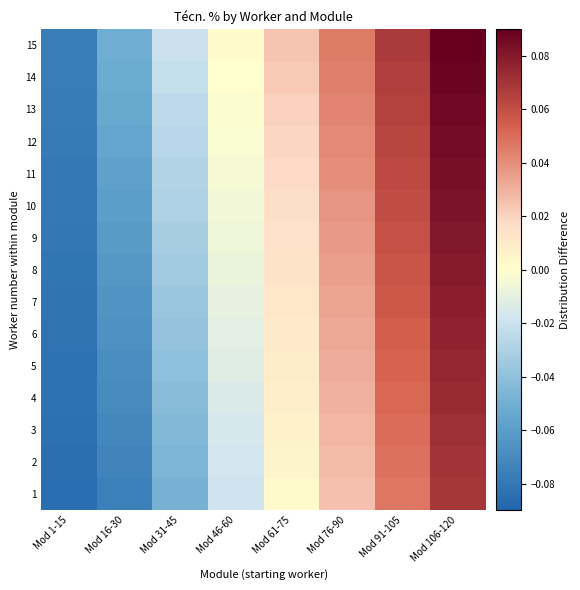

Reading left to right, transcribe all the data shown in this chart.

1: Mod 1-15=-0.1	Mod 16-30=-0.1	Mod 31-45=-0.0	Mod 46-60=-0.0	Mod 61-75=0.0	Mod 76-90=0.0	Mod 91-105=0.0	Mod 106-120=0.1
2: Mod 1-15=-0.1	Mod 16-30=-0.1	Mod 31-45=-0.0	Mod 46-60=-0.0	Mod 61-75=0.0	Mod 76-90=0.0	Mod 91-105=0.0	Mod 106-120=0.1
3: Mod 1-15=-0.1	Mod 16-30=-0.1	Mod 31-45=-0.0	Mod 46-60=-0.0	Mod 61-75=0.0	Mod 76-90=0.0	Mod 91-105=0.1	Mod 106-120=0.1
4: Mod 1-15=-0.1	Mod 16-30=-0.1	Mod 31-45=-0.0	Mod 46-60=-0.0	Mod 61-75=0.0	Mod 76-90=0.0	Mod 91-105=0.1	Mod 106-120=0.1
5: Mod 1-15=-0.1	Mod 16-30=-0.1	Mod 31-45=-0.0	Mod 46-60=-0.0	Mod 61-75=0.0	Mod 76-90=0.0	Mod 91-105=0.1	Mod 106-120=0.1
6: Mod 1-15=-0.1	Mod 16-30=-0.1	Mod 31-45=-0.0	Mod 46-60=-0.0	Mod 61-75=0.0	Mod 76-90=0.0	Mod 91-105=0.1	Mod 106-120=0.1
7: Mod 1-15=-0.1	Mod 16-30=-0.1	Mod 31-45=-0.0	Mod 46-60=-0.0	Mod 61-75=0.0	Mod 76-90=0.0	Mod 91-105=0.1	Mod 106-120=0.1
8: Mod 1-15=-0.1	Mod 16-30=-0.1	Mod 31-45=-0.0	Mod 46-60=-0.0	Mod 61-75=0.0	Mod 76-90=0.0	Mod 91-105=0.1	Mod 106-120=0.1
9: Mod 1-15=-0.1	Mod 16-30=-0.1	Mod 31-45=-0.0	Mod 46-60=-0.0	Mod 61-75=0.0	Mod 76-90=0.0	Mod 91-105=0.1	Mod 106-120=0.1
10: Mod 1-15=-0.1	Mod 16-30=-0.1	Mod 31-45=-0.0	Mod 46-60=-0.0	Mod 61-75=0.0	Mod 76-90=0.0	Mod 91-105=0.1	Mod 106-120=0.1
11: Mod 1-15=-0.1	Mod 16-30=-0.1	Mod 31-45=-0.0	Mod 46-60=-0.0	Mod 61-75=0.0	Mod 76-90=0.0	Mod 91-105=0.1	Mod 106-120=0.1
12: Mod 1-15=-0.1	Mod 16-30=-0.1	Mod 31-45=-0.0	Mod 46-60=-0.0	Mod 61-75=0.0	Mod 76-90=0.0	Mod 91-105=0.1	Mod 106-120=0.1
13: Mod 1-15=-0.1	Mod 16-30=-0.1	Mod 31-45=-0.0	Mod 46-60=-0.0	Mod 61-75=0.0	Mod 76-90=0.0	Mod 91-105=0.1	Mod 106-120=0.1
14: Mod 1-15=-0.1	Mod 16-30=-0.1	Mod 31-45=-0.0	Mod 46-60=0.0	Mod 61-75=0.0	Mod 76-90=0.0	Mod 91-105=0.1	Mod 106-120=0.1
15: Mod 1-15=-0.1	Mod 16-30=-0.1	Mod 31-45=-0.0	Mod 46-60=0.0	Mod 61-75=0.0	Mod 76-90=0.0	Mod 91-105=0.1	Mod 106-120=0.1